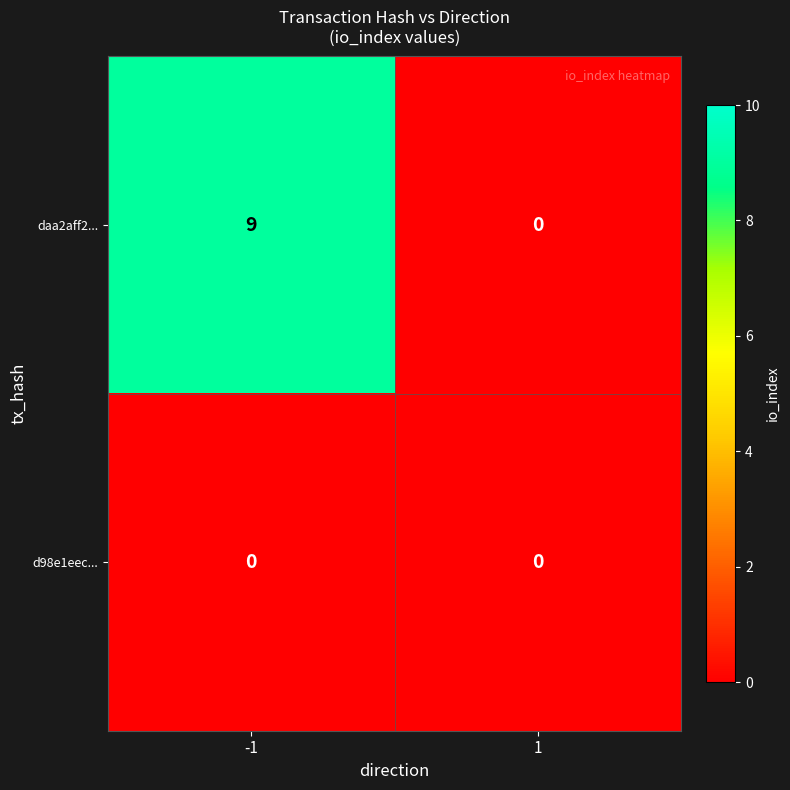

What is the difference between the maximum and minimum values in the daa2aff2... series?

9